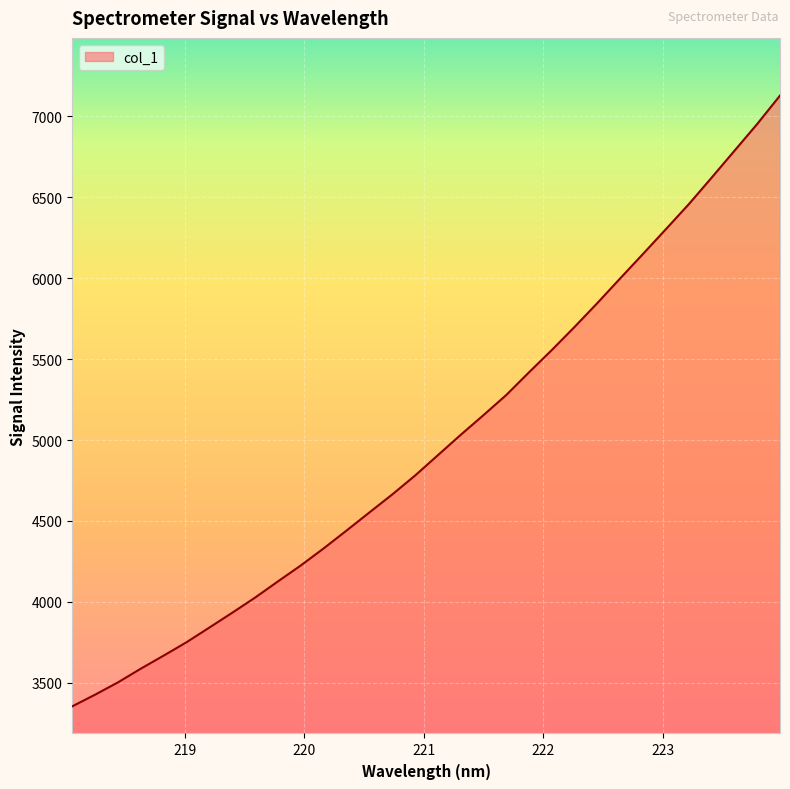

What is the smallest value displayed?

3354.9